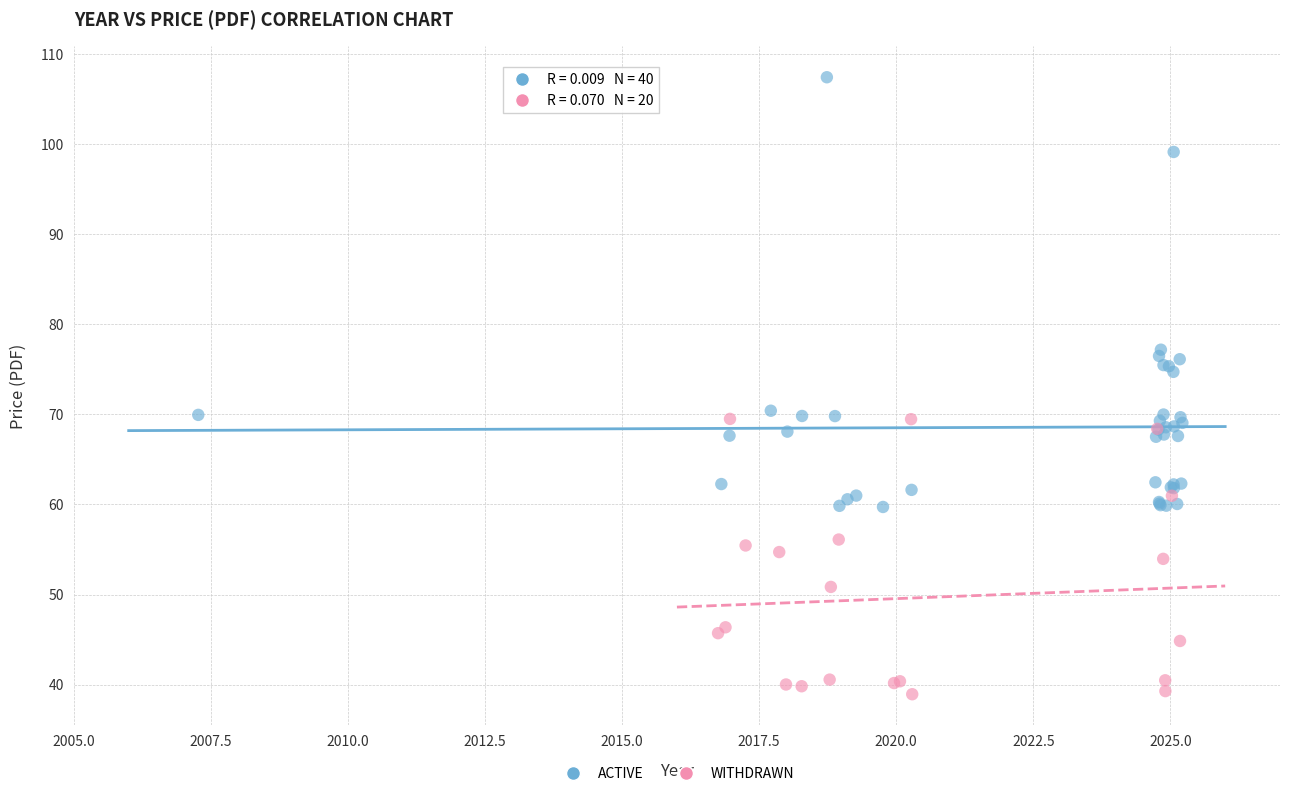

Which series has the largest Y range (max minus min)?

ACTIVE